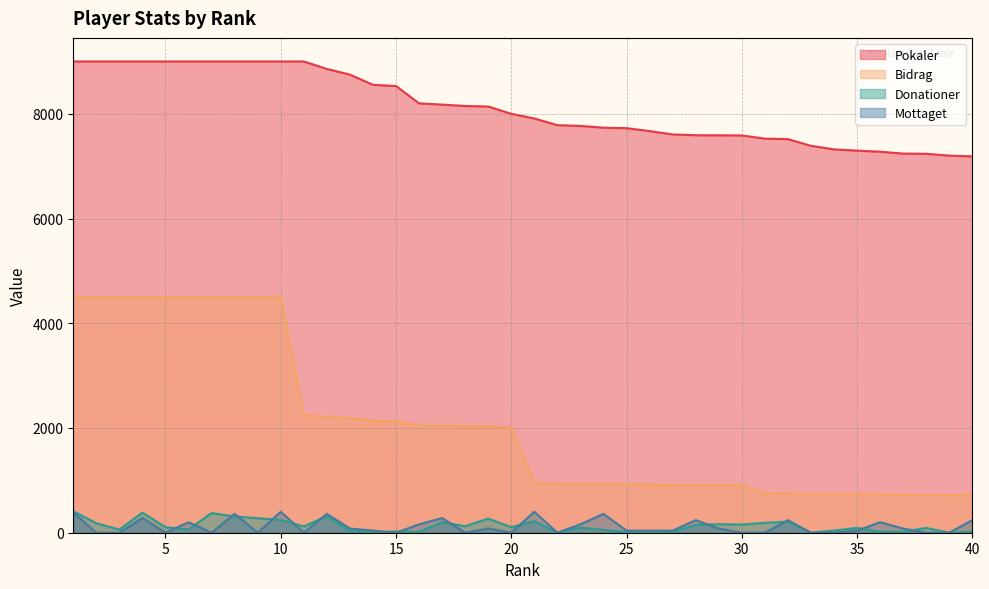

At how many categories does at least one series exceed 1812?

40